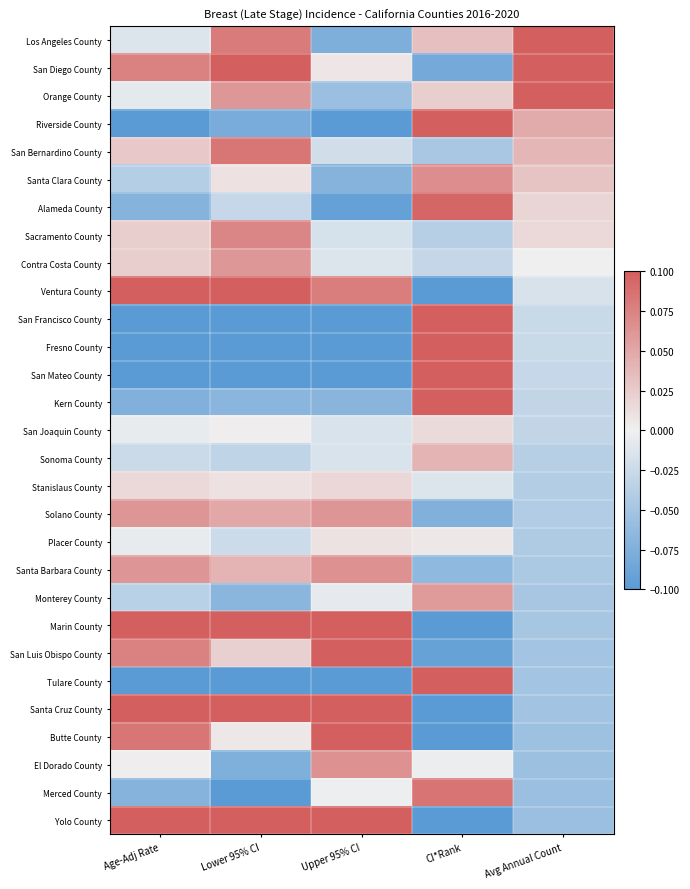

At which category is the sum across all series the highest?

Lower 95% CI